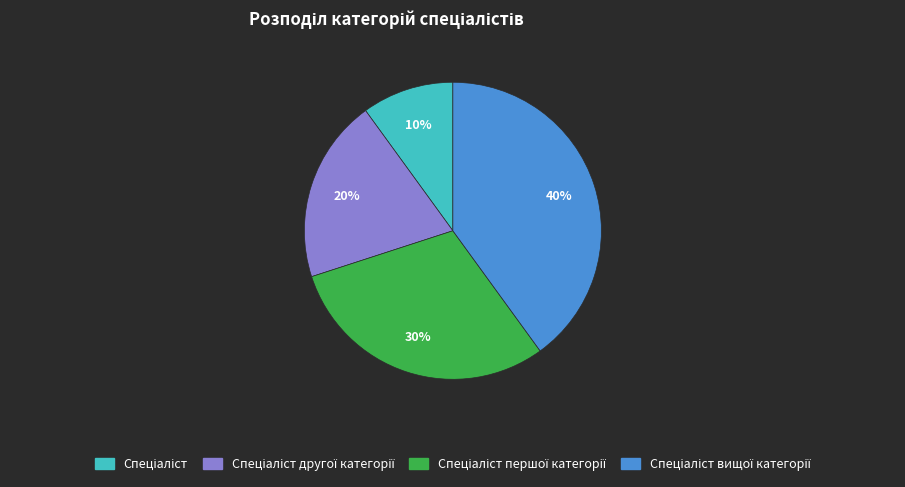

To the nearest percent, what is the average slice percentage?

25%